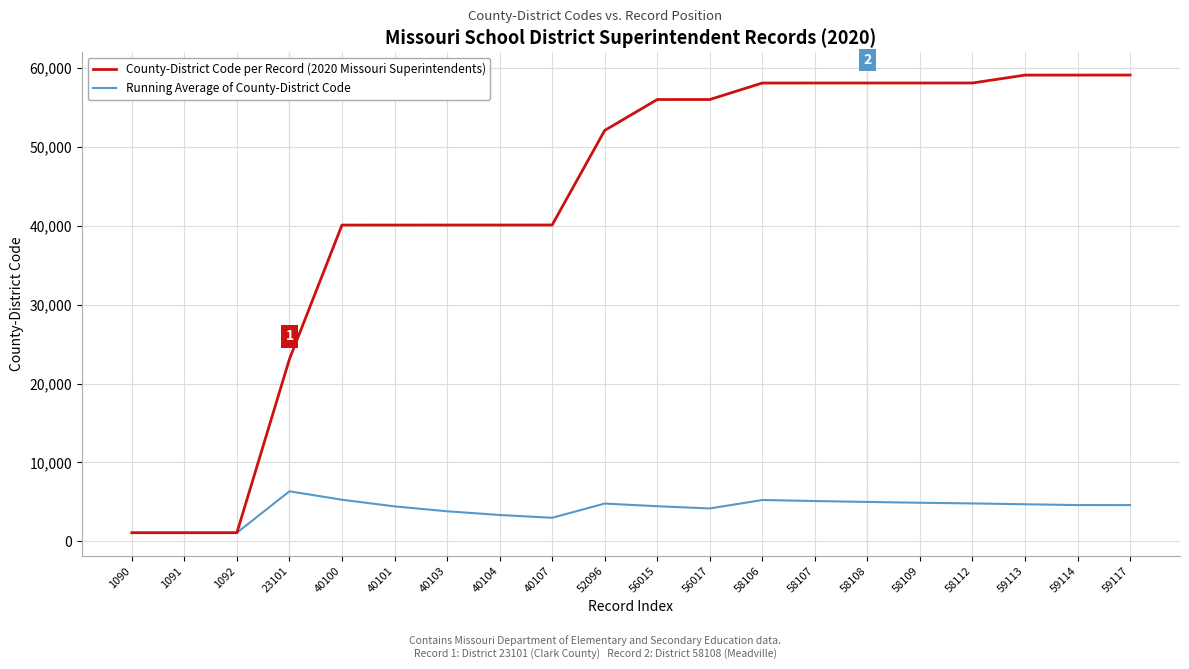

At 40100, list the series in order from largest to smallest.

County-District Code per Record (2020 Missouri Superintendents), Running Average of County-District Code